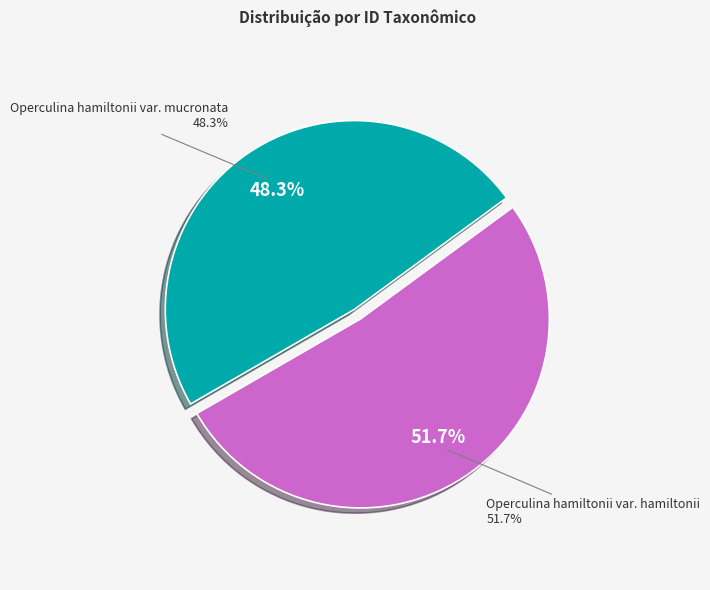

How many slices are in this pie chart?

2